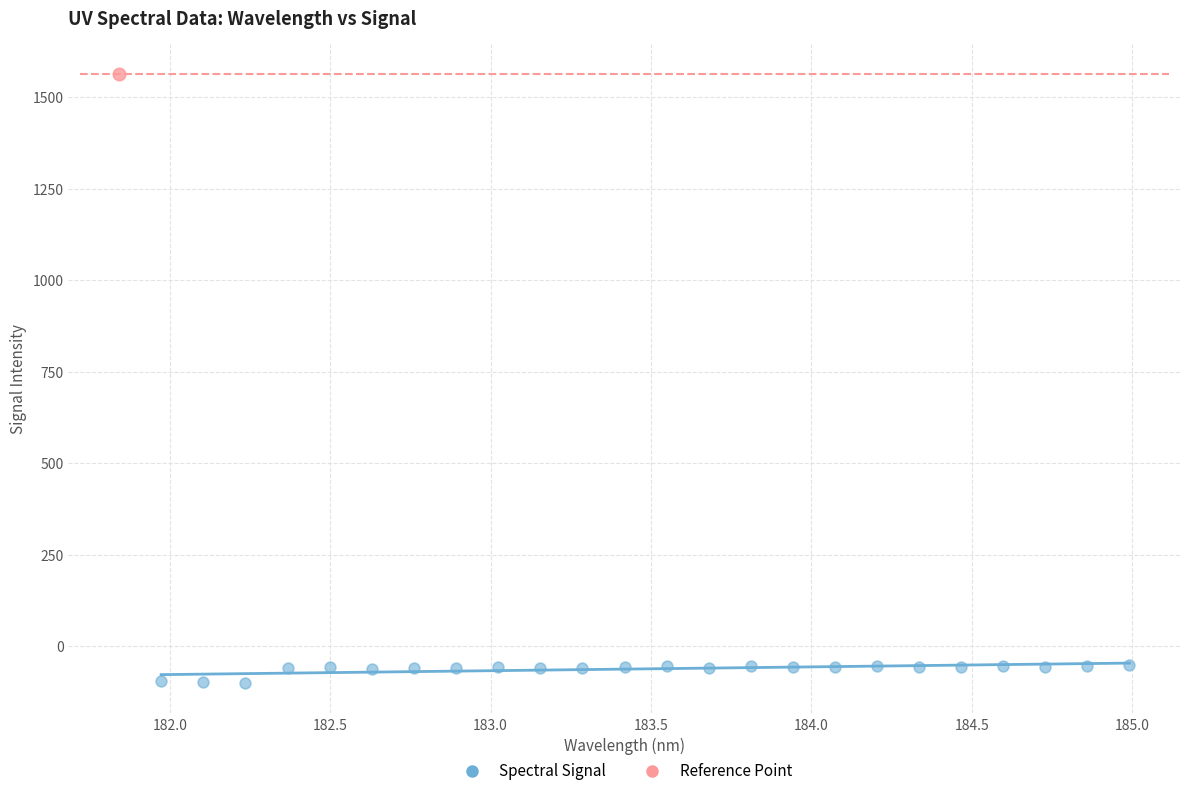

What are all the series names shown in the legend?

Spectral Signal, Reference Point